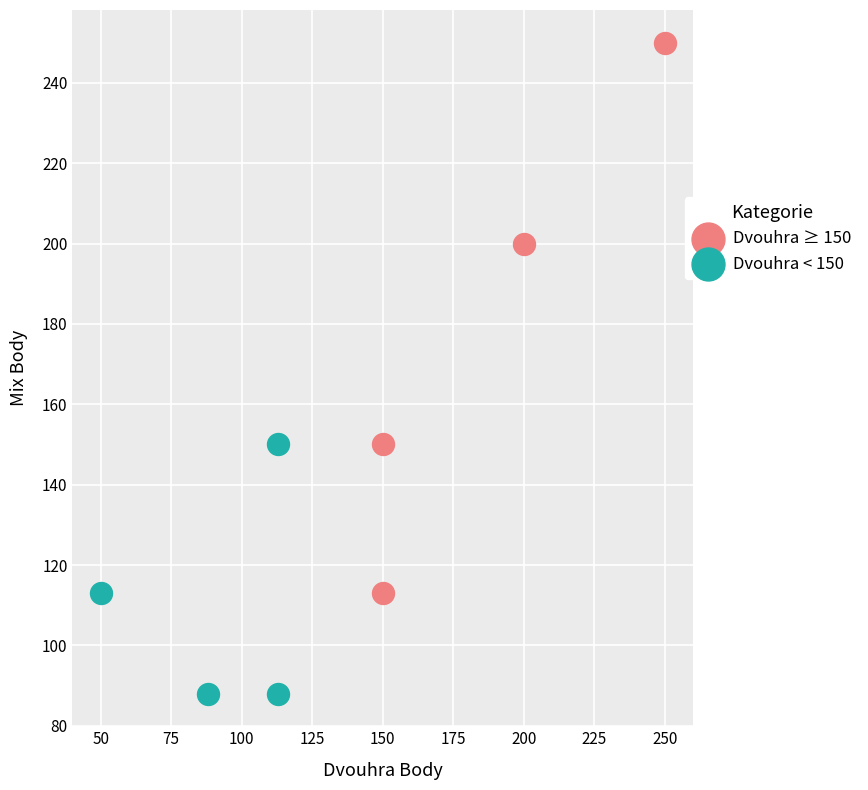

Which series reaches the minimum Y coordinate?

Dvouhra < 150